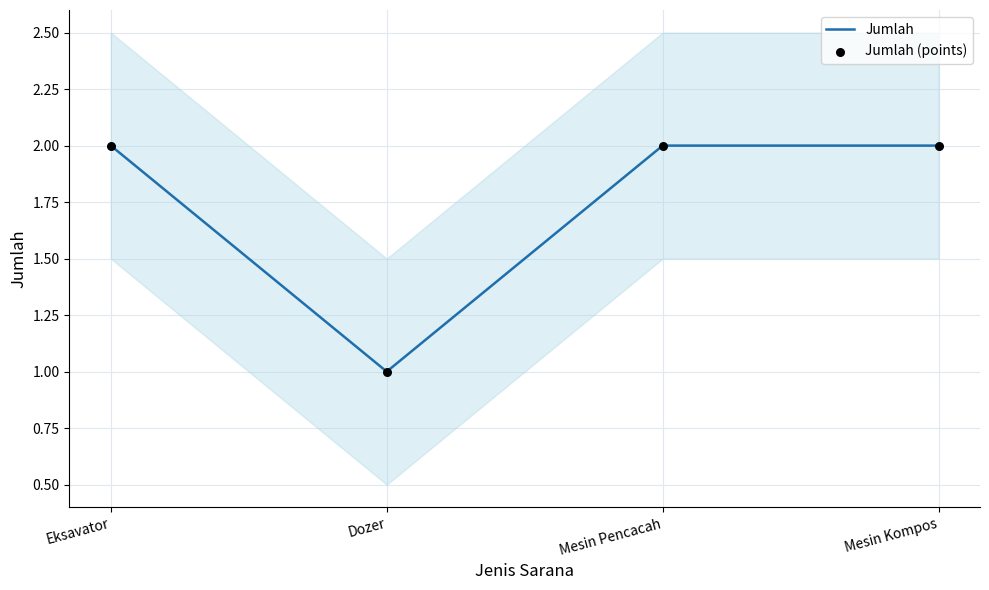

Which series reaches the minimum Y coordinate?

Jumlah